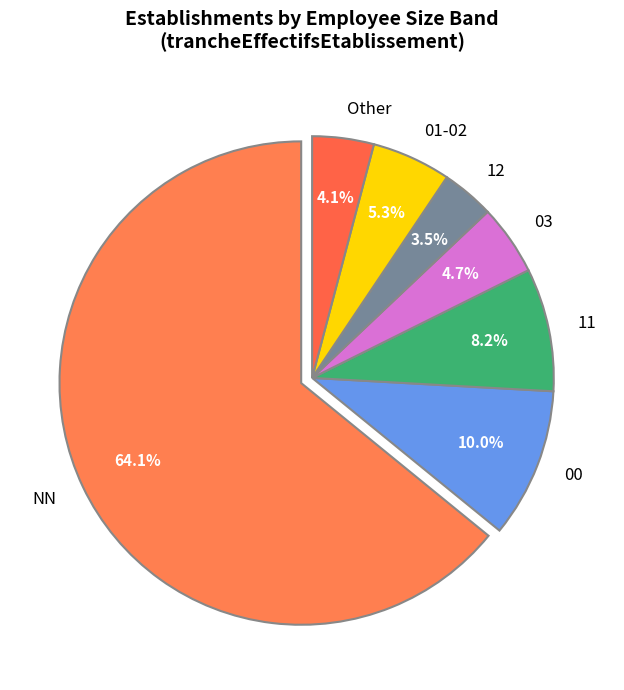

To the nearest percent, what portion does 00 represent?

10%